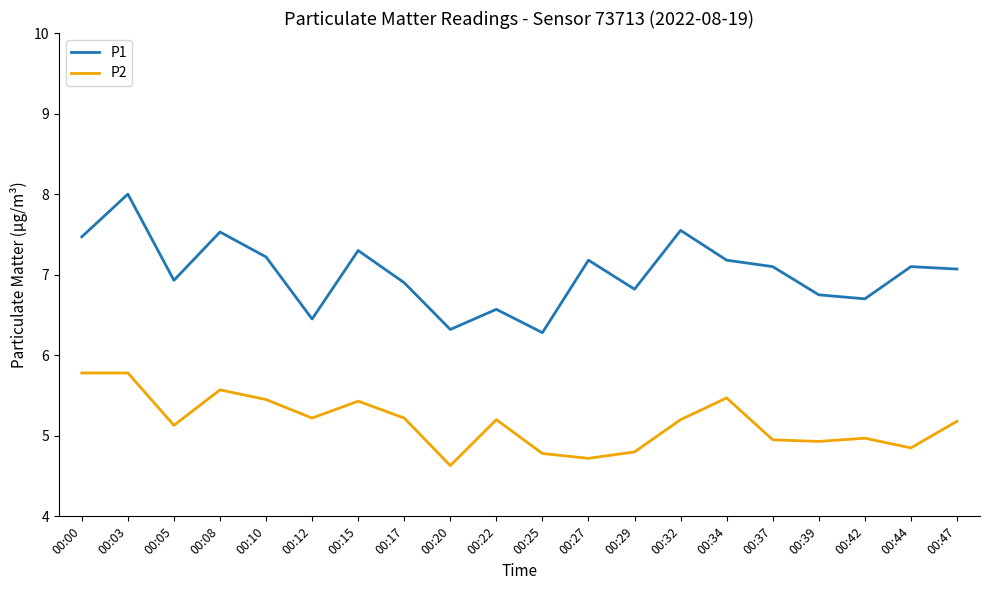

Is it true that P1 equals 7.2 at 00:27?

True